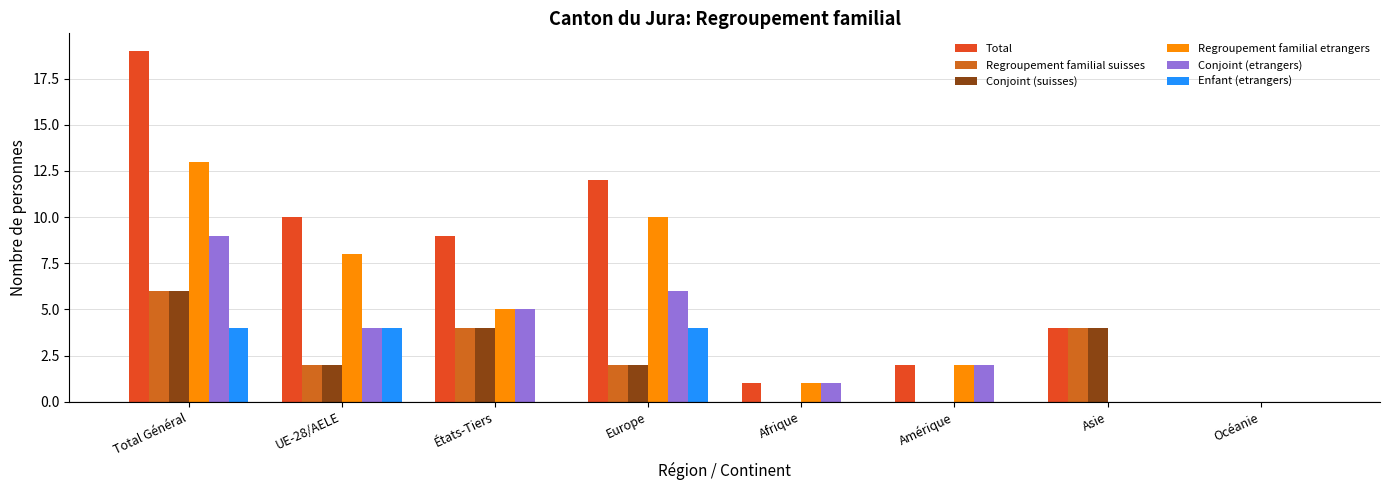

What is the total value across all series at Europe?

36